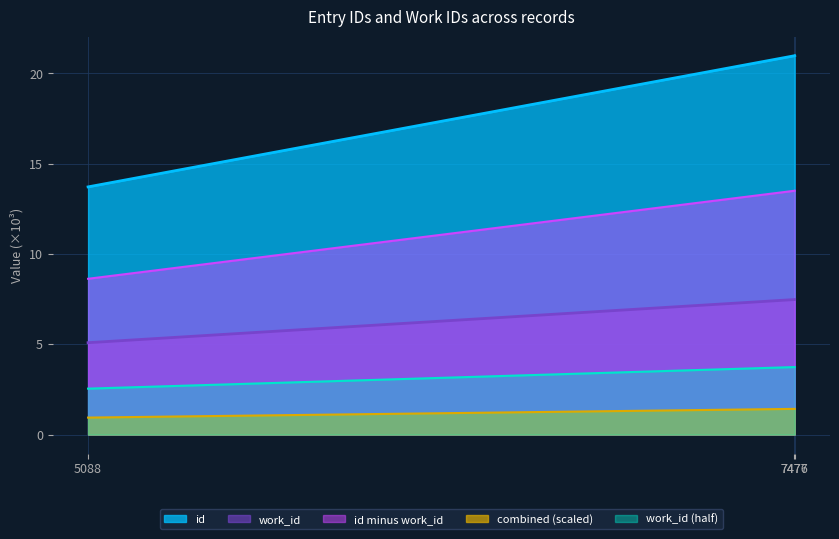

Is the value of id at 7477 greater than the value of work_id at 5088?

Yes